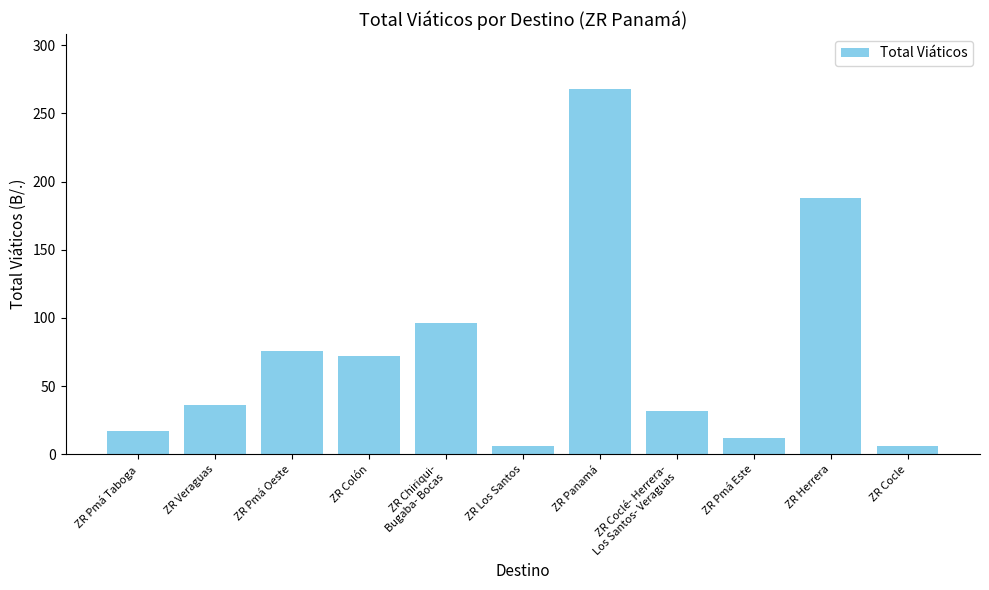

Between ZR Herrera and ZR Cocle, which is larger?

ZR Herrera